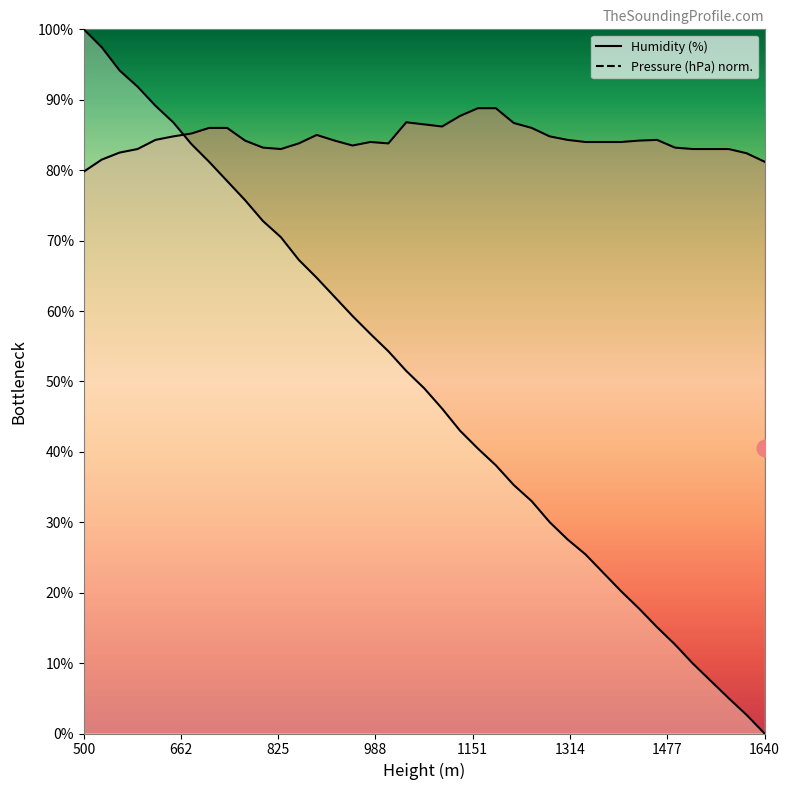

Which series has the largest range (max minus min)?

Pressure (hPa)